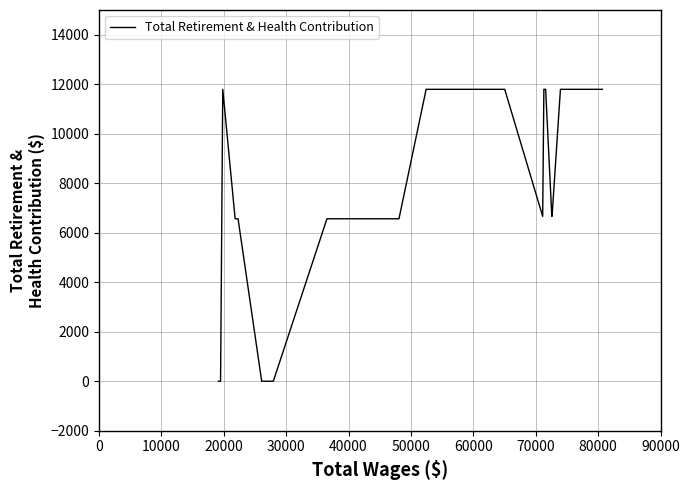

What is the difference between the maximum and minimum values?

11795